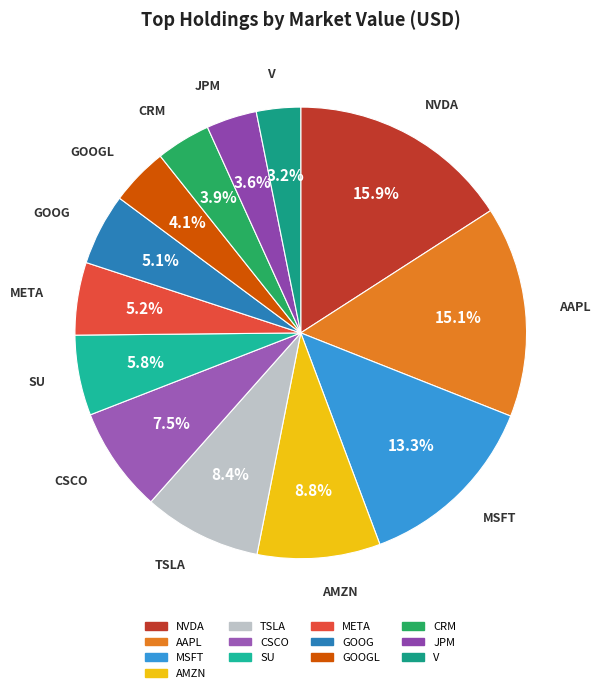

What percentage do V and AAPL together represent?

18.3%